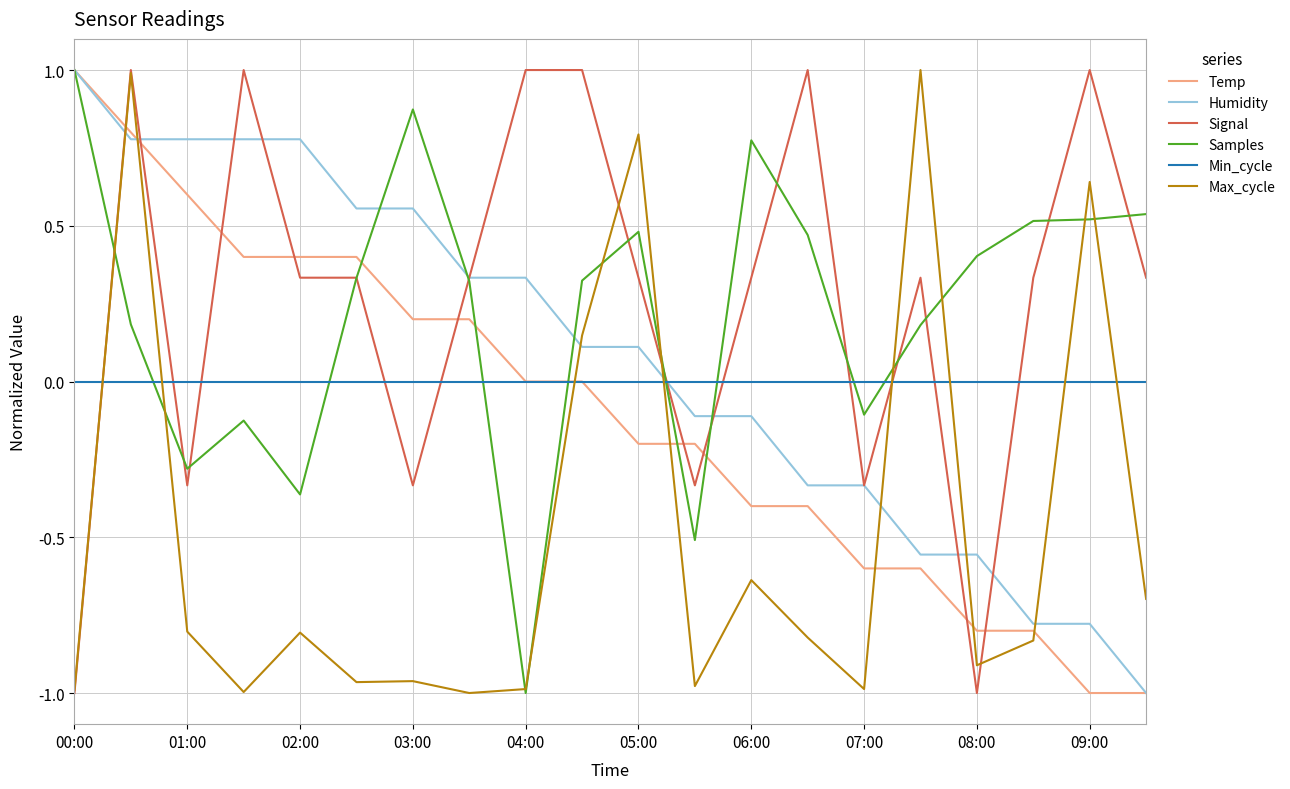

True or false: Humidity and Max_cycle cross at least once.

True